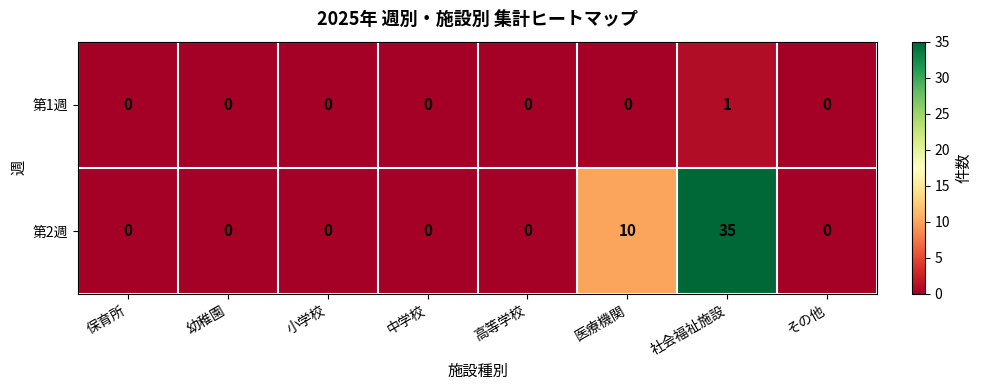

Reading right to left, transcribe all the data shown in this chart.

第1週: その他=0	社会福祉施設=1	医療機関=0	高等学校=0	中学校=0	小学校=0	幼稚園=0	保育所=0
第2週: その他=0	社会福祉施設=35	医療機関=10	高等学校=0	中学校=0	小学校=0	幼稚園=0	保育所=0